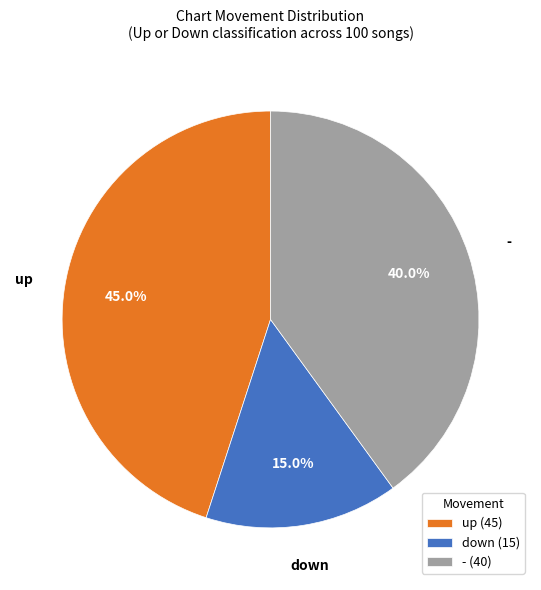

To the nearest percent, what percentage of the pie is down?

15%